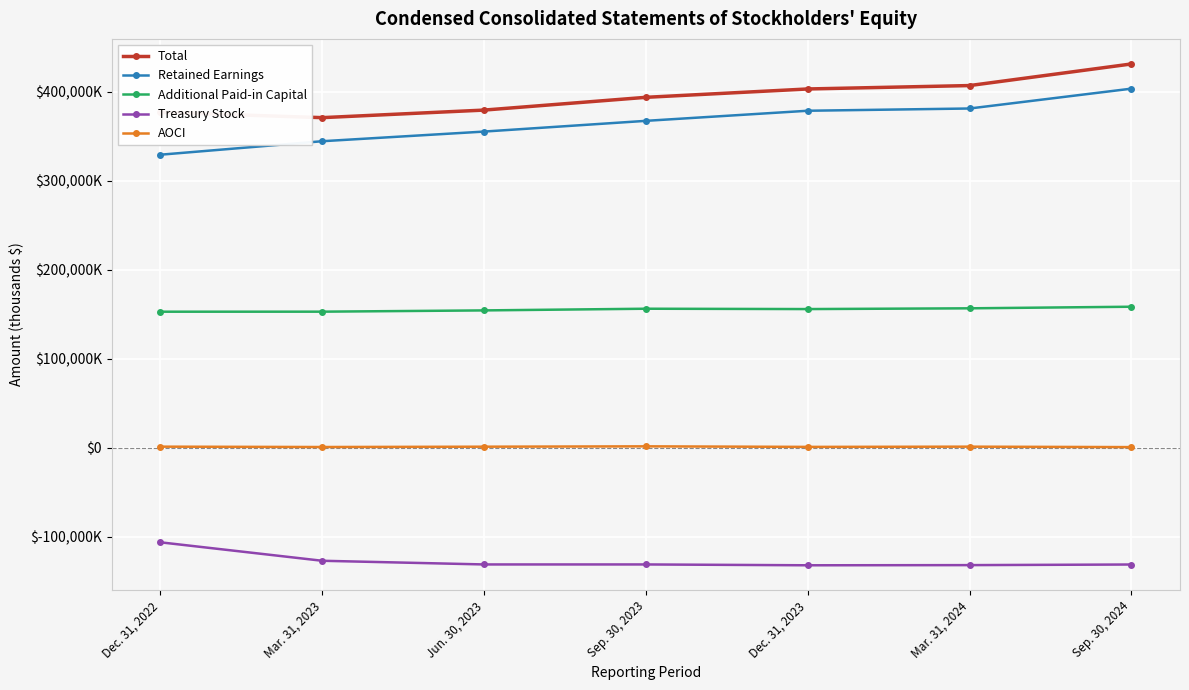

Does the chart have visible grid lines?

Yes